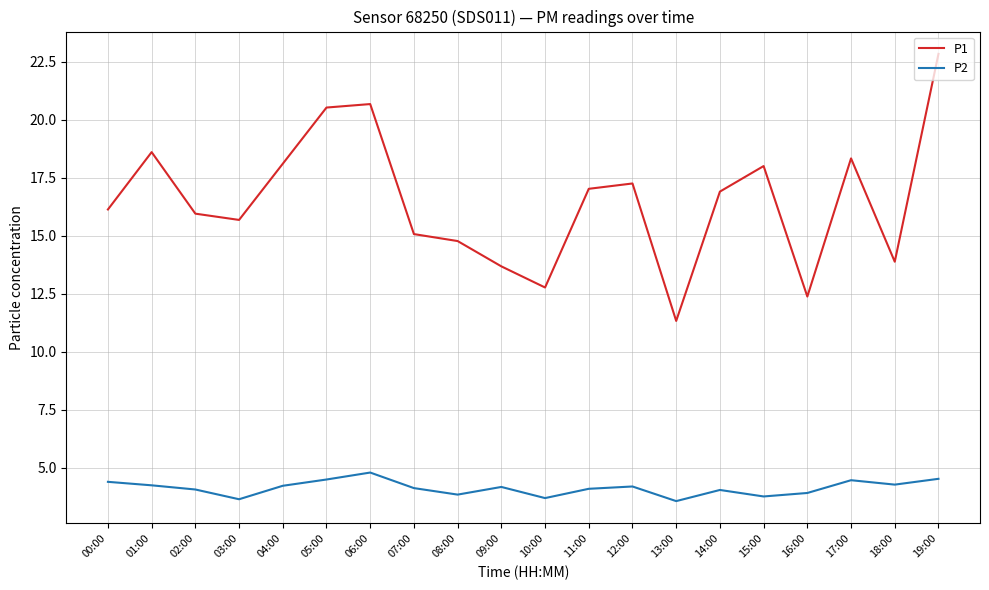

What position from the left is 01:00?

2